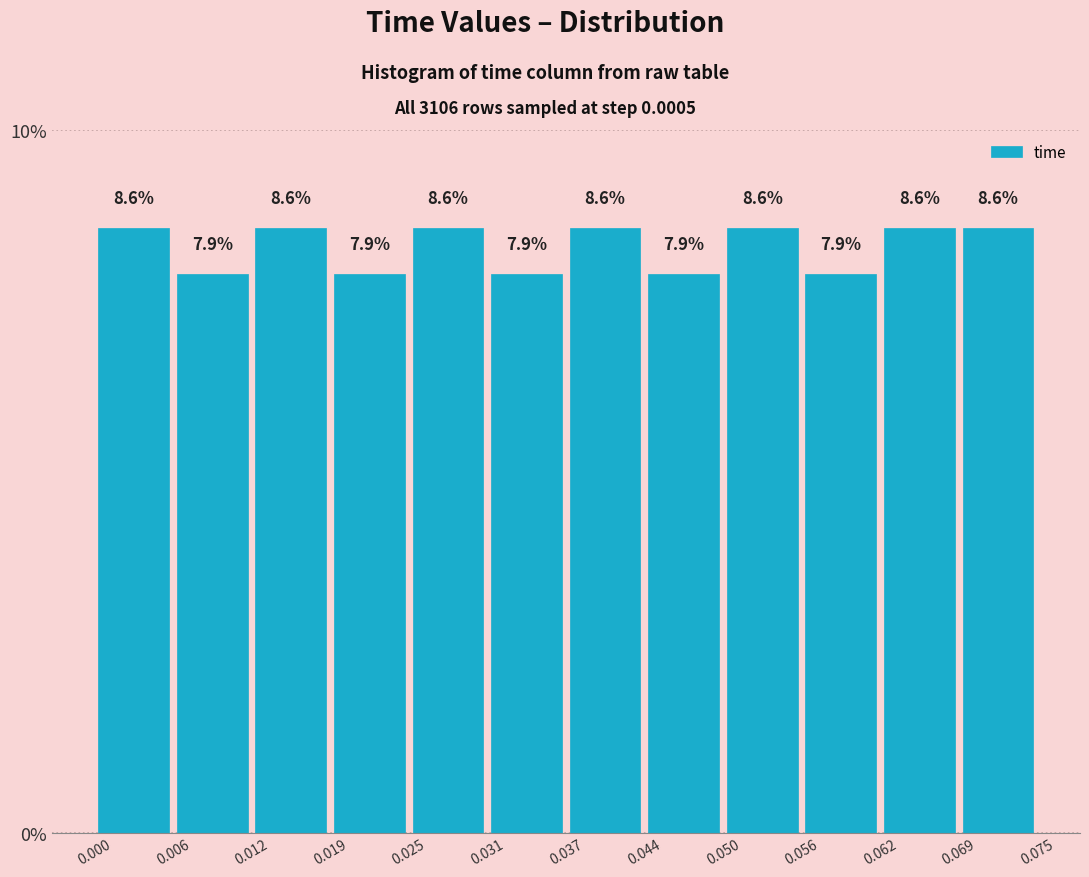

Reading left to right, list every bar in this chart as the range it spans on the x-axis followed by its height.

0.000 to 0.006: 8.6
0.006 to 0.012: 7.9
0.012 to 0.019: 8.6
0.019 to 0.025: 7.9
0.025 to 0.031: 8.6
0.031 to 0.037: 7.9
0.037 to 0.044: 8.6
0.044 to 0.050: 7.9
0.050 to 0.056: 8.6
0.056 to 0.062: 7.9
0.062 to 0.069: 8.6
0.069 to 0.075: 8.6